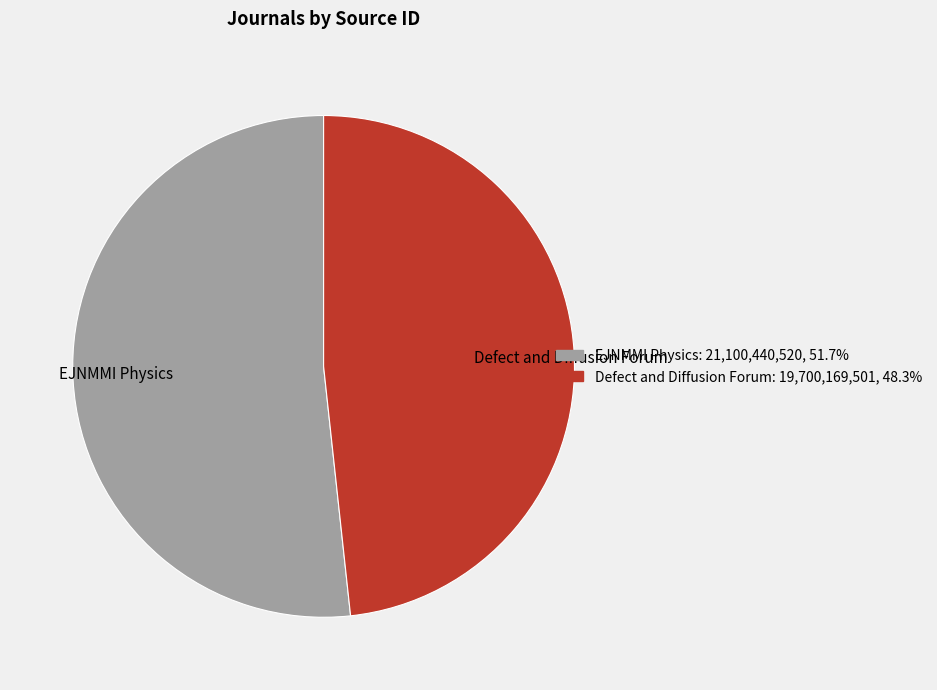

Do EJNMMI Physics and Defect and Diffusion Forum together represent more than half of the pie?

Yes